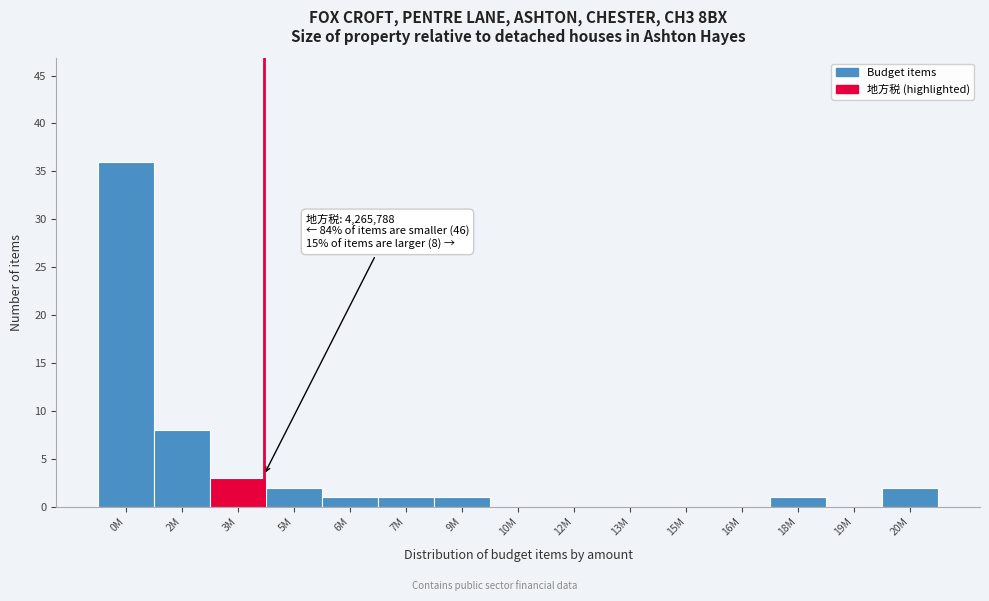

Reading right to left, transcribe all the data shown in this chart.

20M=2	19M=0	18M=1	16M=0	15M=0	13M=0	12M=0	10M=0	9M=1	7M=1	6M=1	5M=2	3M=3	2M=8	0M=36